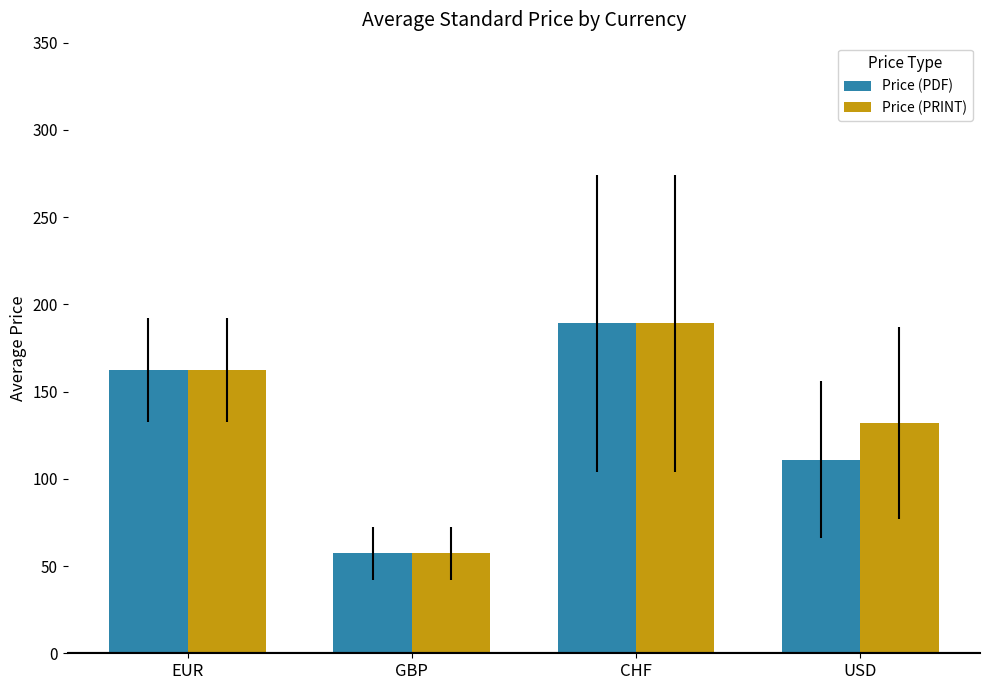

At which category is the sum across all series the highest?

CHF